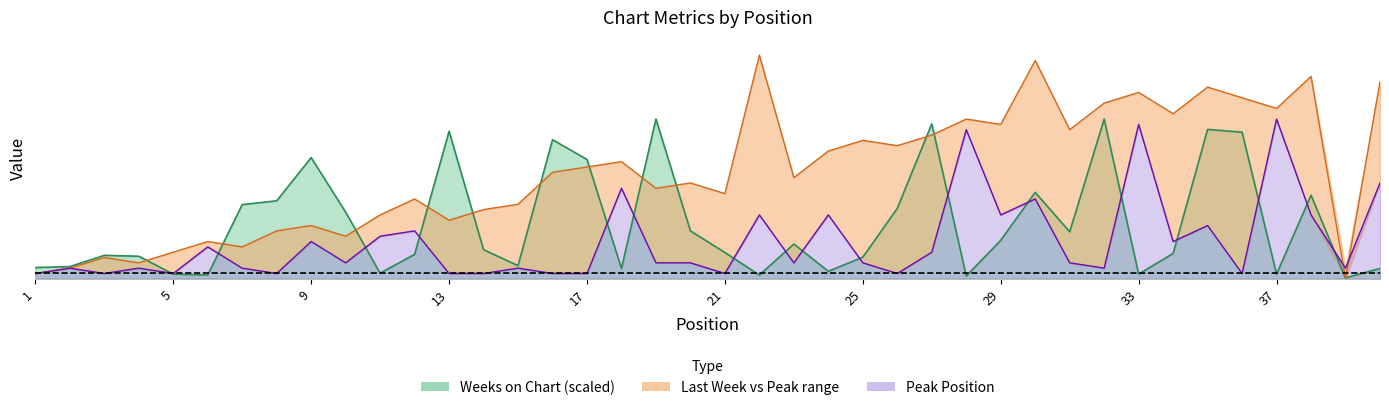

Where is the first local minimum for Weeks on Chart?

6